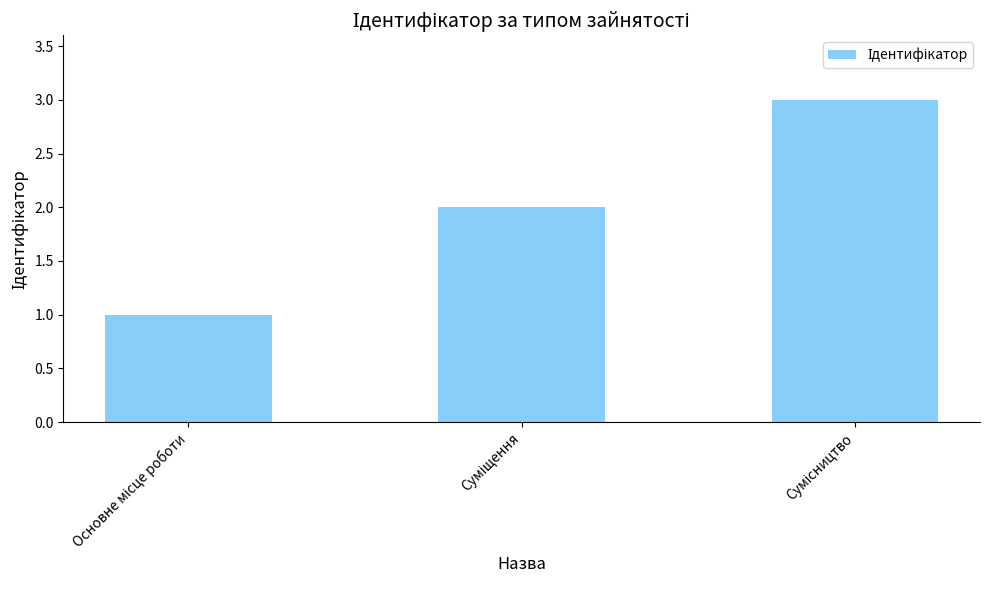

What is the maximum value shown in the chart?

3